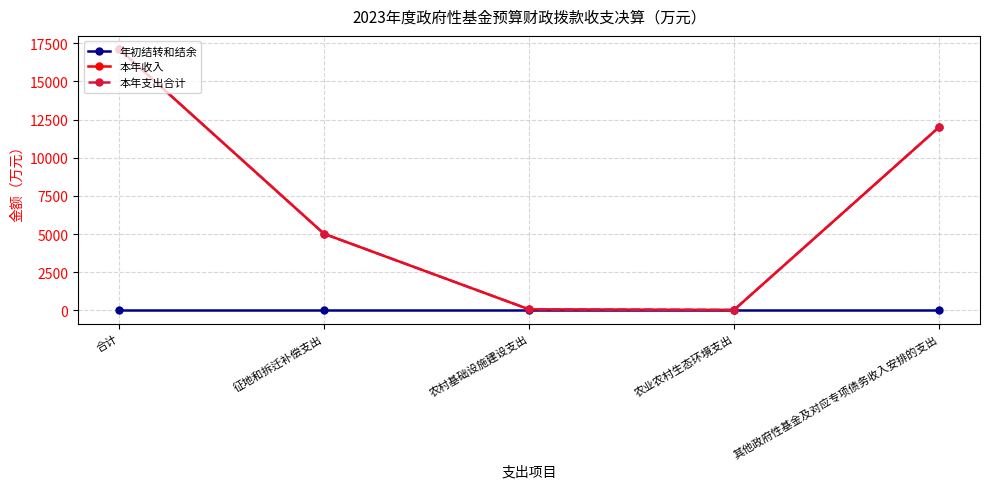

Does the chart have visible grid lines?

Yes